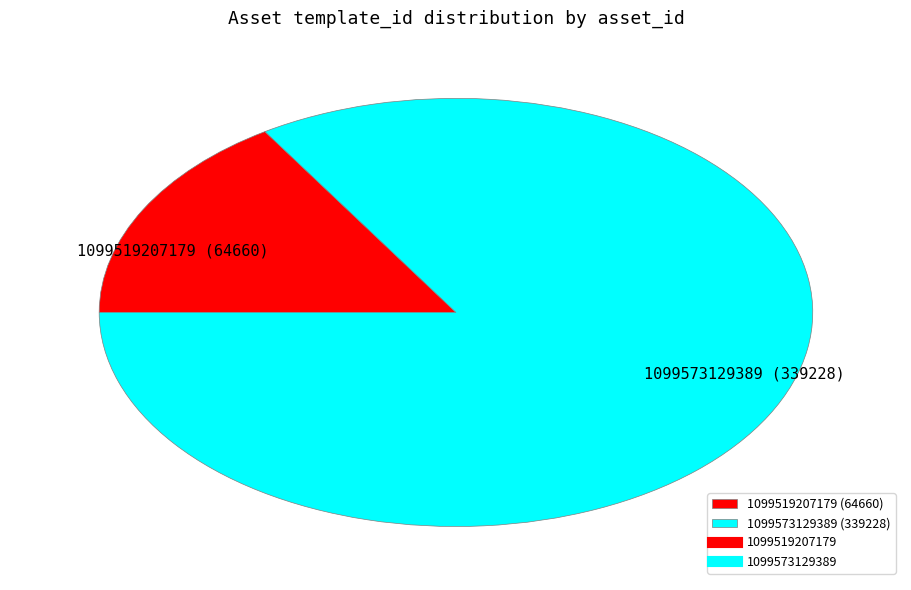

Is the sum of 1099519207179 (64660) and 1099573129389 (339228) greater than half?

Yes